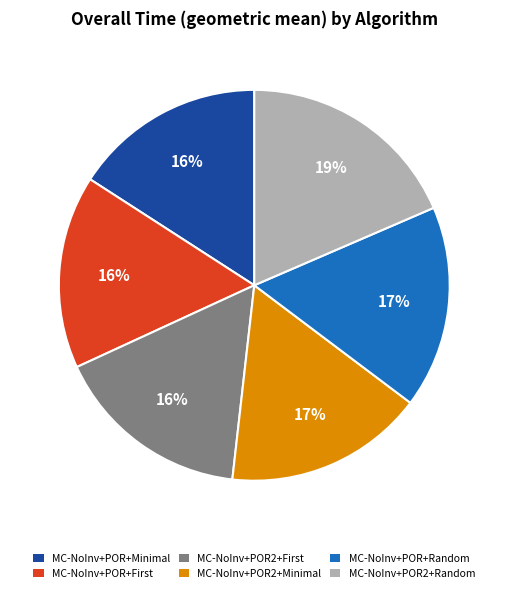

Is the sum of MC-NoInv+POR+Random and MC-NoInv+POR+Minimal greater than half?

No